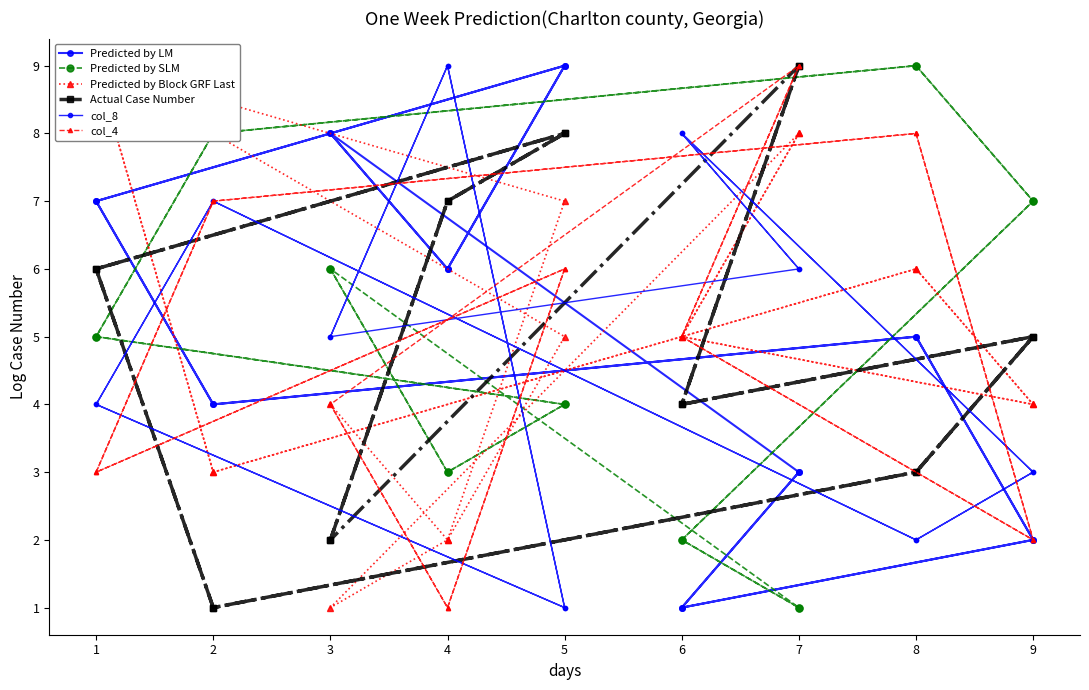

Which series changed the most between 3 and 5?

col_4